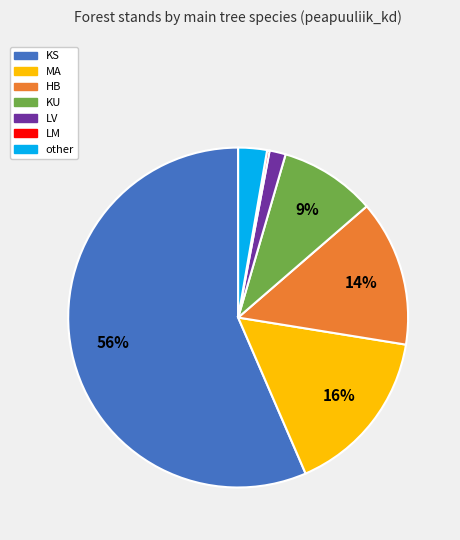

Is there a majority slice in this chart?

Yes